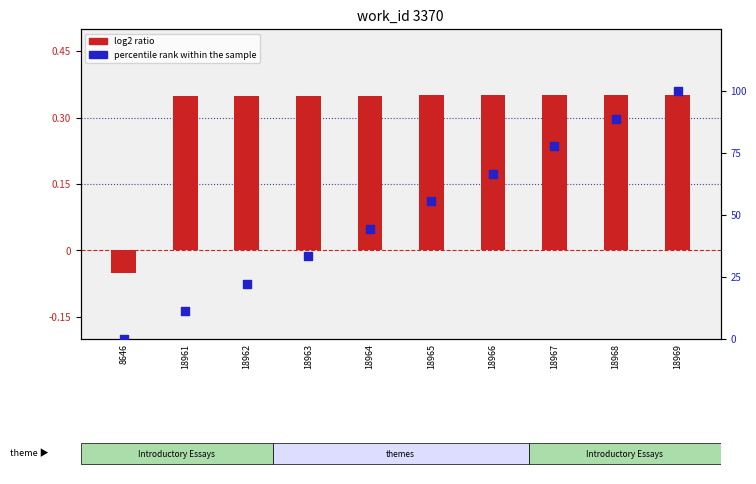

Which series contains the highest Y value?

percentile rank within the sample